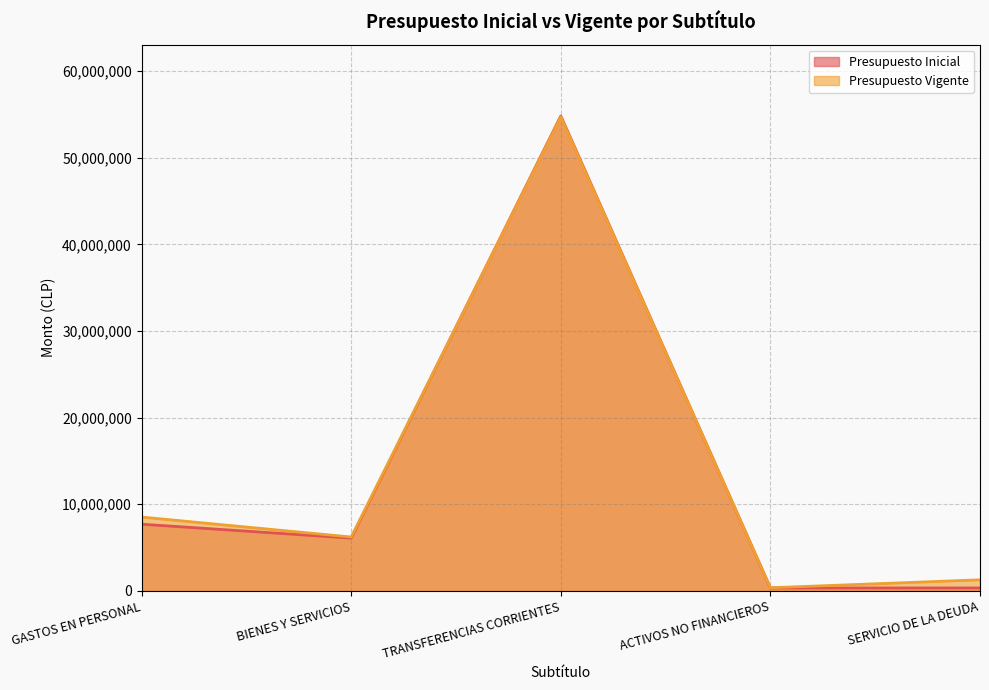

Which label corresponds to the smallest value in the chart?

SERVICIO DE LA DEUDA